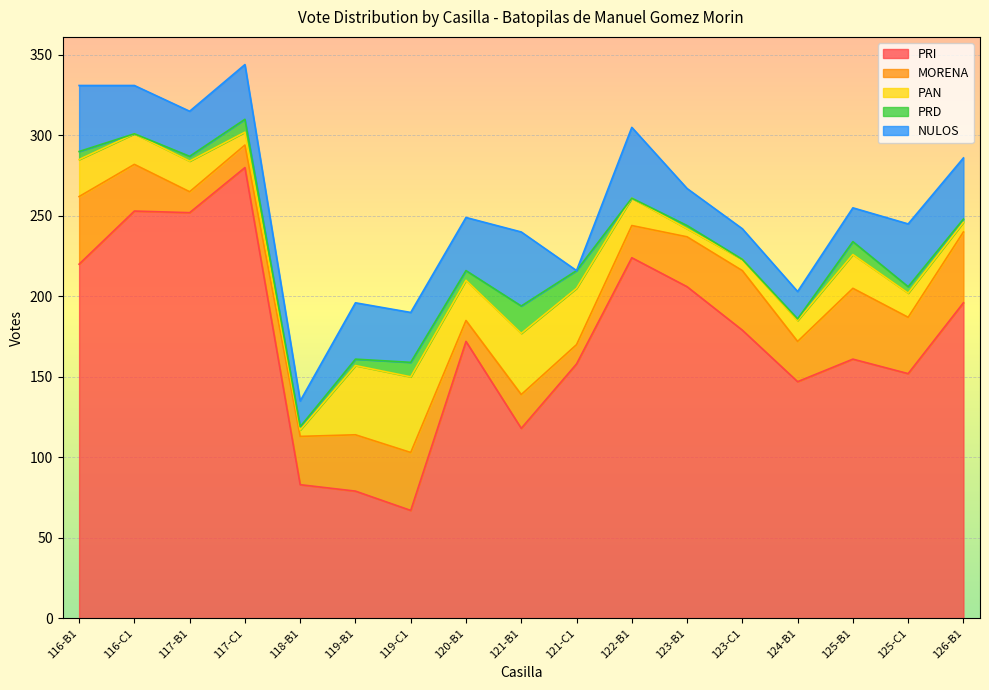

At which category is the sum across all series the highest?

117-C1